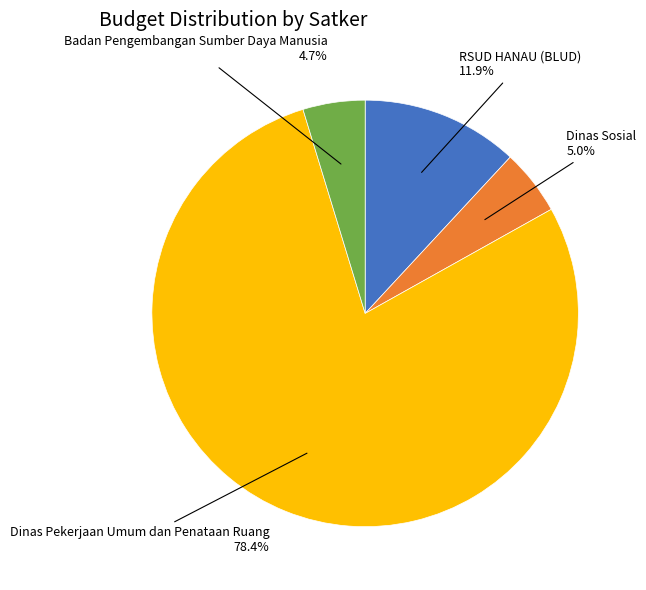

Approximately how many times larger is the value at Dinas Sosial compared to RSUD HANAU (BLUD)?

0.4